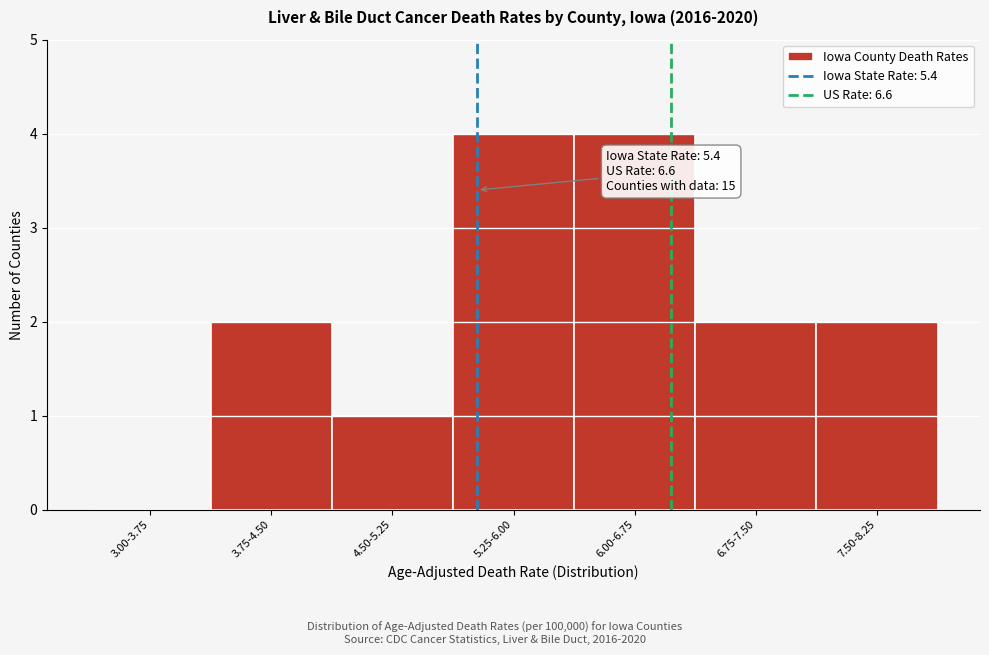

Reading left to right, extract all data points from this chart.

3.00-3.75=0	3.75-4.50=2	4.50-5.25=1	5.25-6.00=4	6.00-6.75=4	6.75-7.50=2	7.50-8.25=2